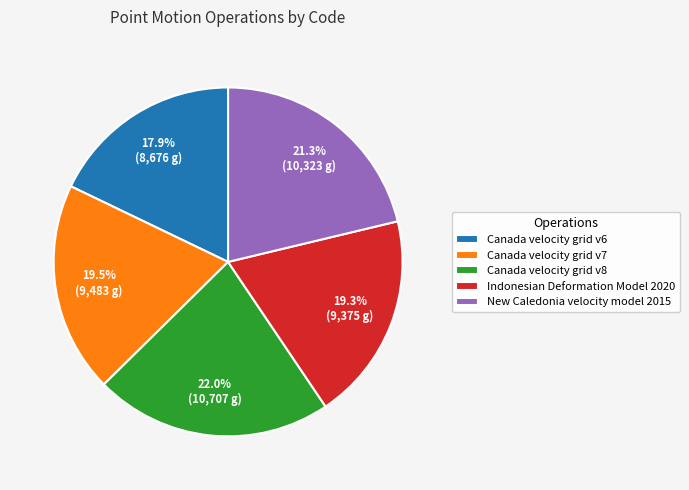

Does Canada velocity grid v6 represent more than half of the total?

No